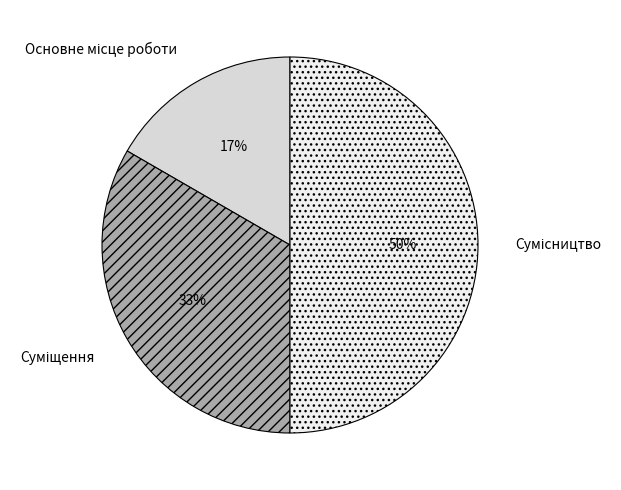

To the nearest percent, what is the difference between the largest and smallest slice percentages?

33%